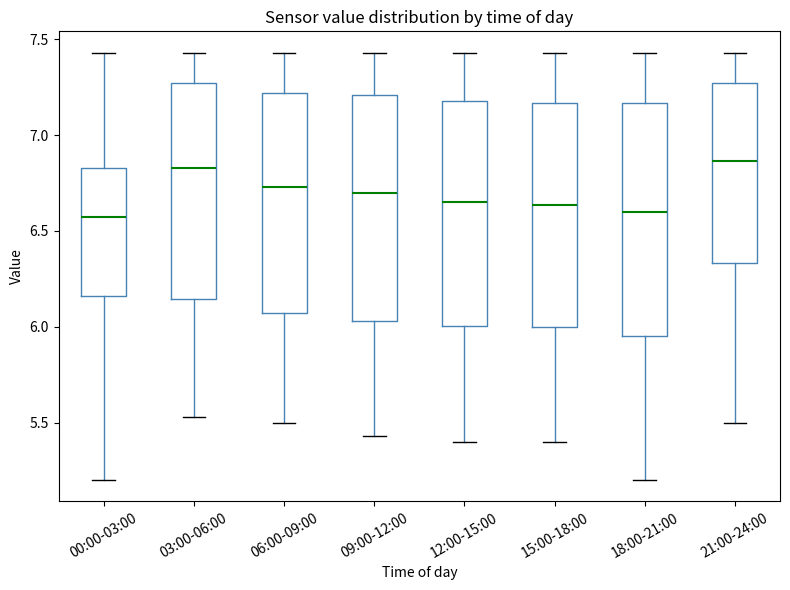

Reading left to right, transcribe this box plot: for each box, give where its median line is, the range the box spans, and where its two whiskers end, as read against the y-axis. The values are not printed on the chart, so give them approximately, as read against the axis.

00:00-03:00: median 6.55, box 6.15 to 6.85, whiskers 5.20 to 7.45
03:00-06:00: median 6.85, box 6.15 to 7.25, whiskers 5.55 to 7.45
06:00-09:00: median 6.75, box 6.05 to 7.20, whiskers 5.50 to 7.45
09:00-12:00: median 6.70, box 6.05 to 7.20, whiskers 5.45 to 7.45
12:00-15:00: median 6.65, box 6.00 to 7.20, whiskers 5.40 to 7.45
15:00-18:00: median 6.65, box 6.00 to 7.15, whiskers 5.40 to 7.45
18:00-21:00: median 6.60, box 5.95 to 7.15, whiskers 5.20 to 7.45
21:00-24:00: median 6.85, box 6.35 to 7.25, whiskers 5.50 to 7.45